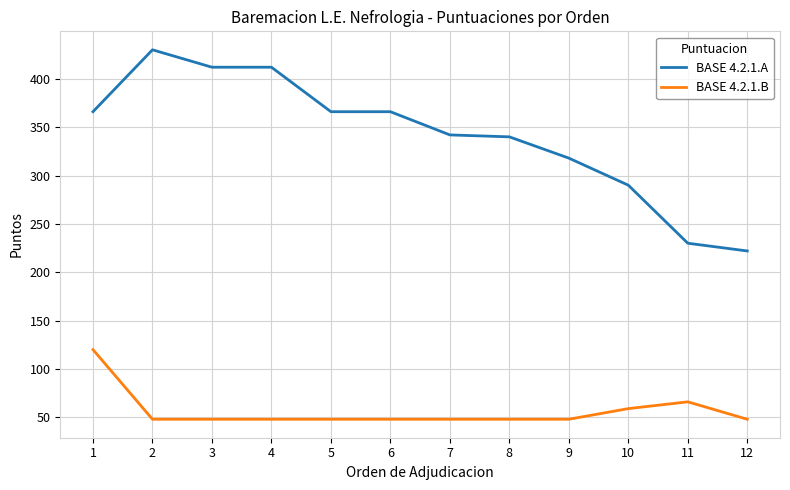

List the series in order of their overall mean, lowest first.

BASE 4.2.1.B, BASE 4.2.1.A